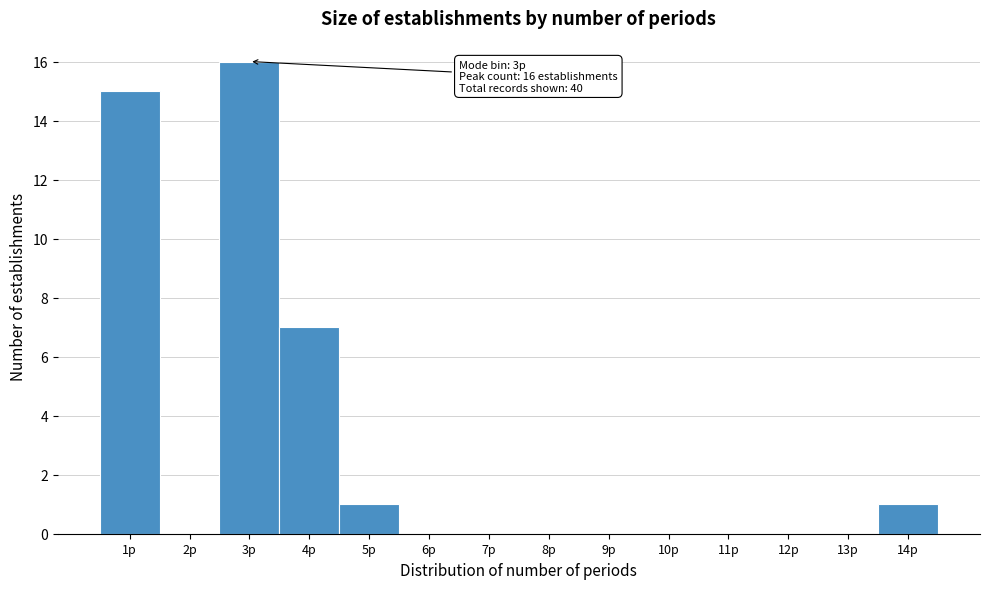

Reading right to left, list all the values displayed in this chart.

14p=1	13p=0	12p=0	11p=0	10p=0	9p=0	8p=0	7p=0	6p=0	5p=1	4p=7	3p=16	2p=0	1p=15